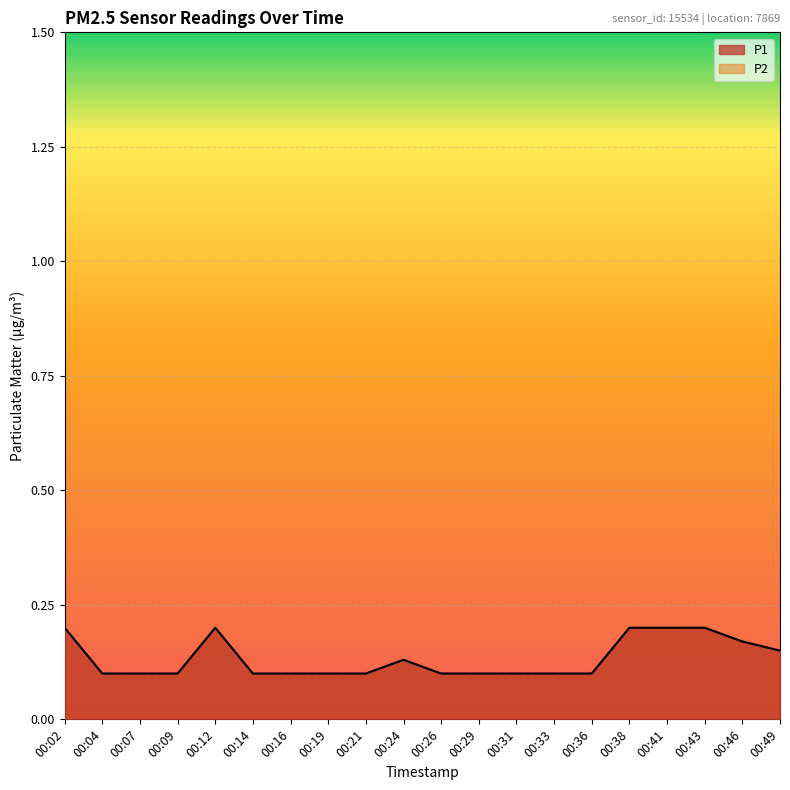

Which series has the widest spread of values?

P1